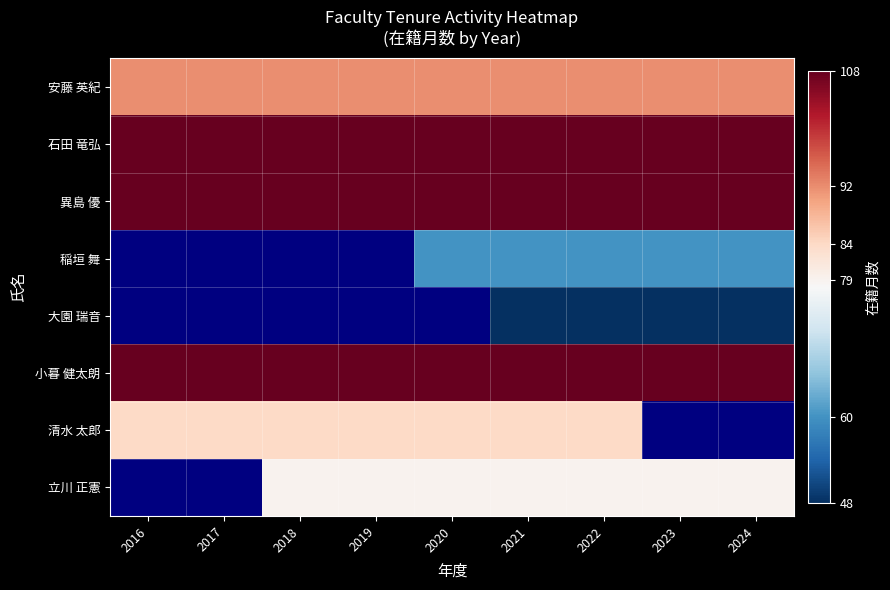

List the series in order of their peak value, highest first.

石田 竜弘, 異島 優, 稲垣 舞, 大園 瑞音, 小暮 健太朗, 清水 太郎, 立川 正憲, 安藤 英紀